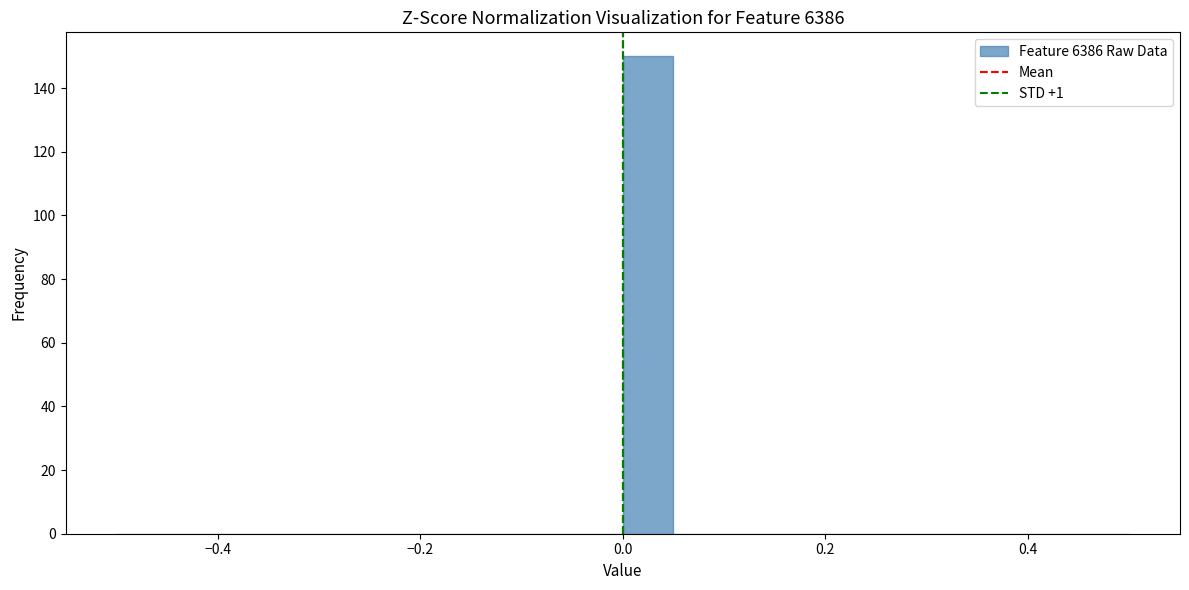

Around what value on the x-axis is the tallest bar? Give the approximate position of its centre, as read against the axis.

0.02